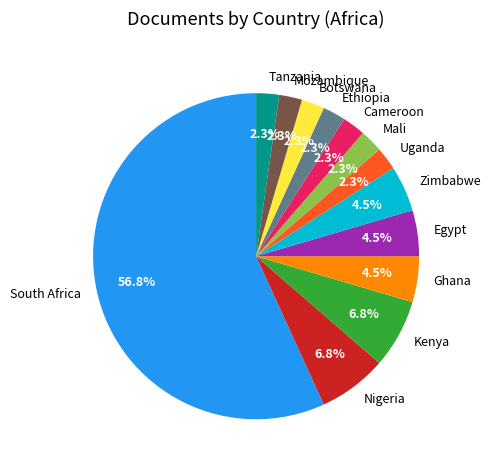

To the nearest percent, what percentage of the pie is Nigeria?

7%